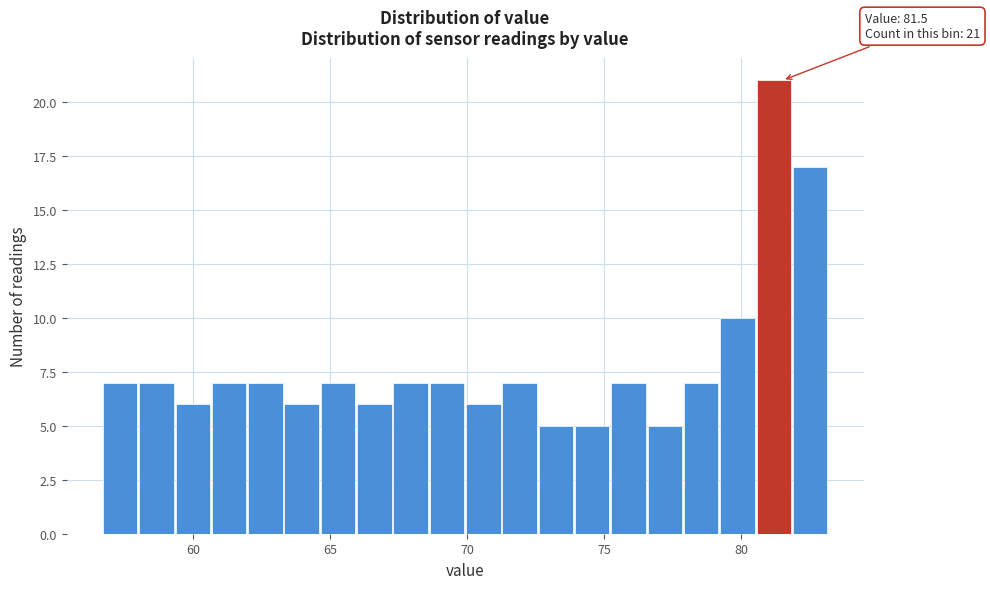

Read against the x-axis, roughly where is the centre of the tallest bar?

81.0